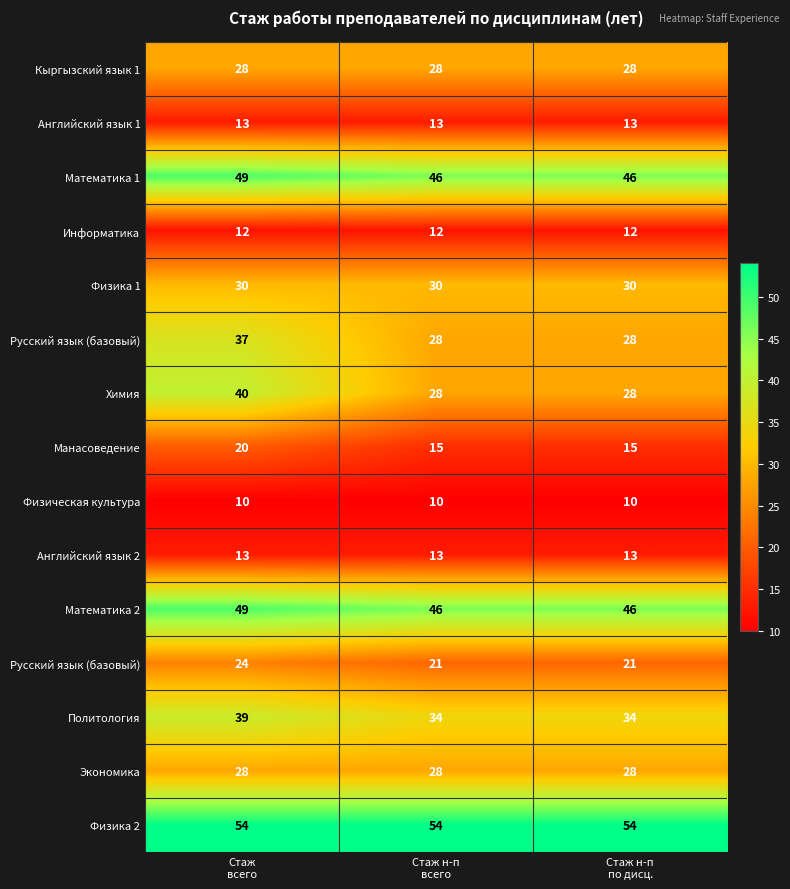

Between Стаж н-п
всего and Стаж
всего, which is larger?

Стаж н-п
всего